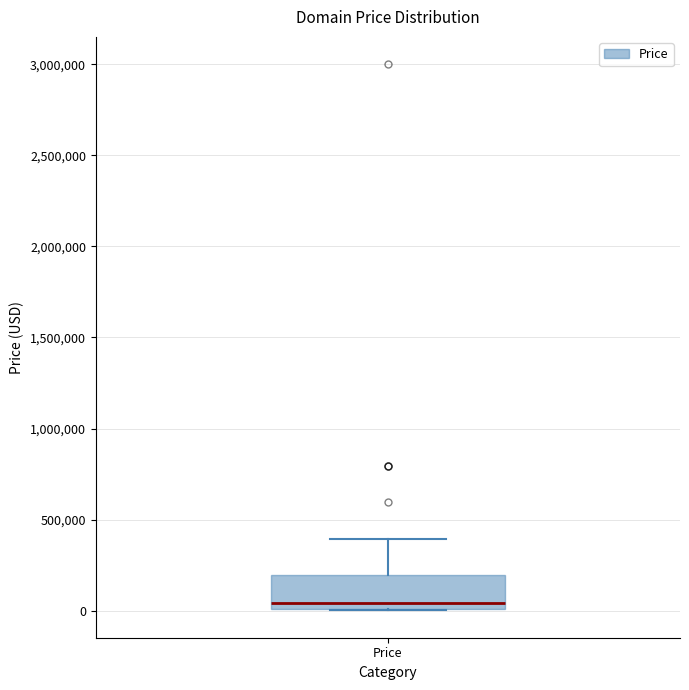

Read this box plot against the y-axis: the position of the median line, the range covered by the box, and the ends of both whiskers. The values are not printed on the chart, so give them approximately, as read against the axis.

median 50000, box 0 to 200000, whiskers 0 to 400000